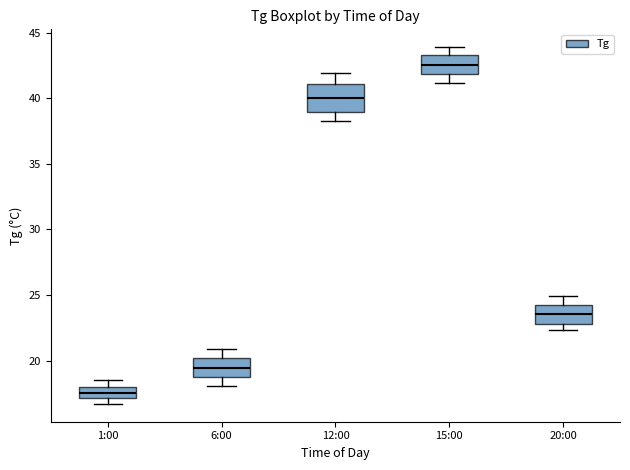

Which box is the tallest, from its lower edge to its upper edge?

12:00